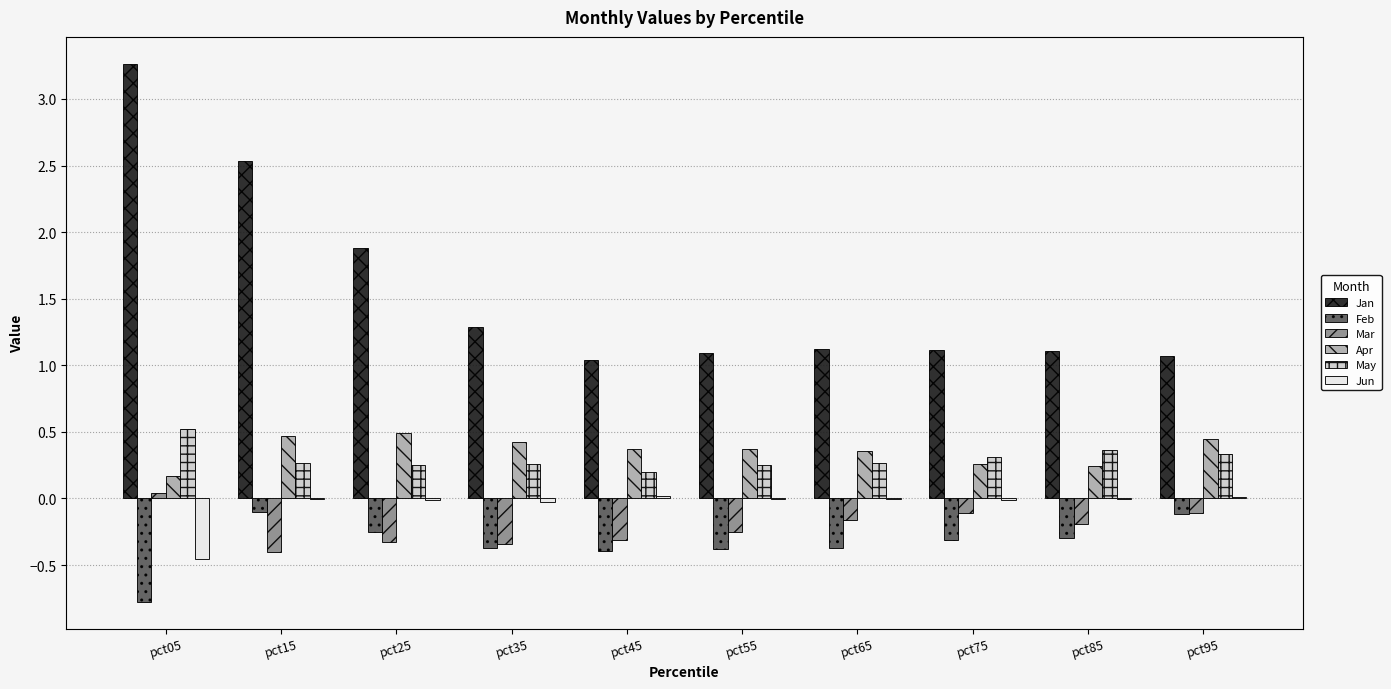

Which series changed the most between pct55 and pct65?

Mar